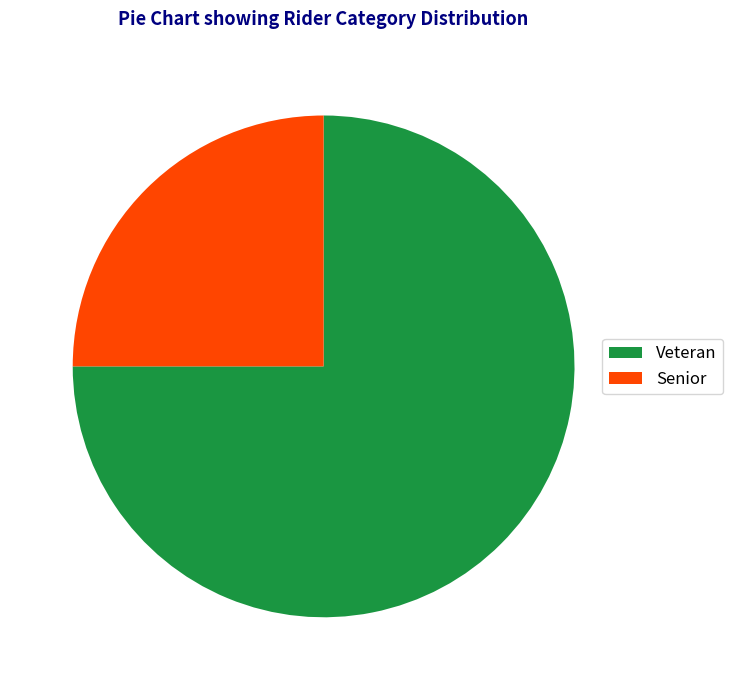

How many segments does this pie chart have?

2